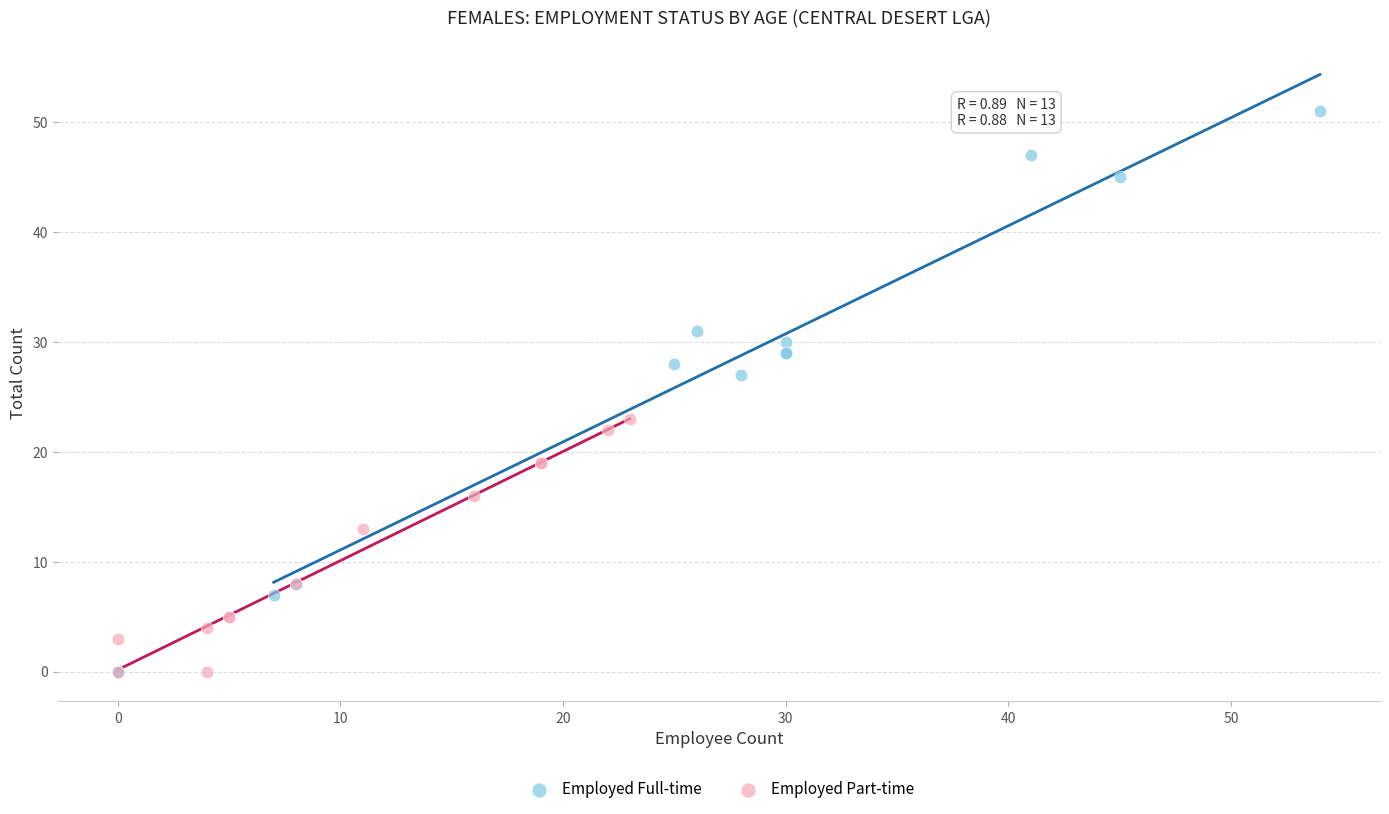

Which series has the widest spread of Y values?

Employed Full-time